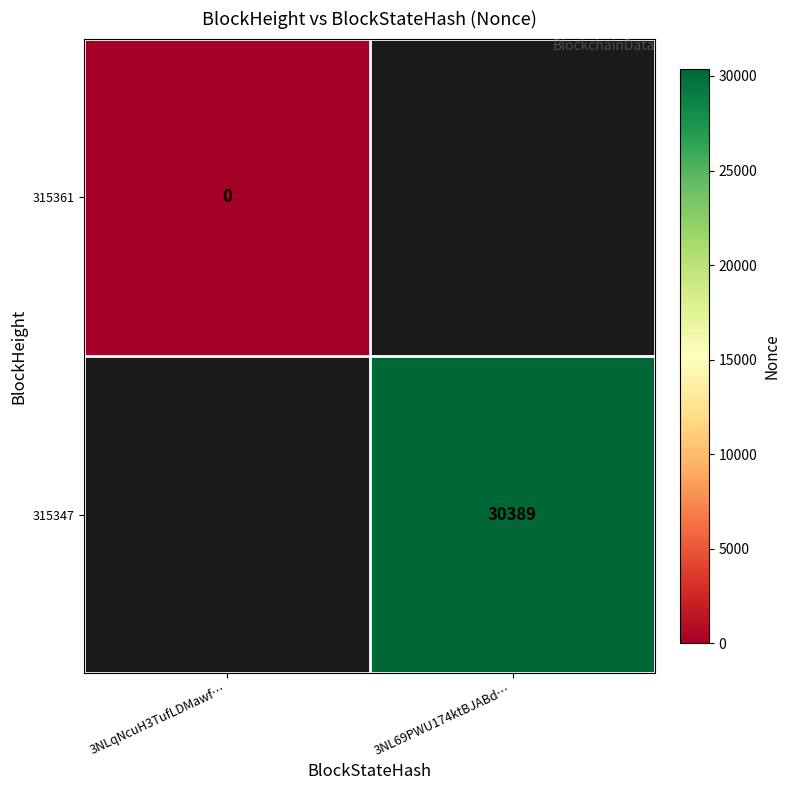

Is it true that 315347 equals 54496 at 3NL69PWU174ktBJABd…?

False